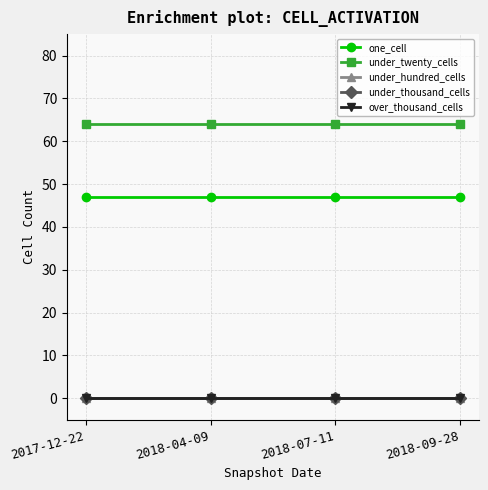

At how many categories does at least one series exceed 30?

4